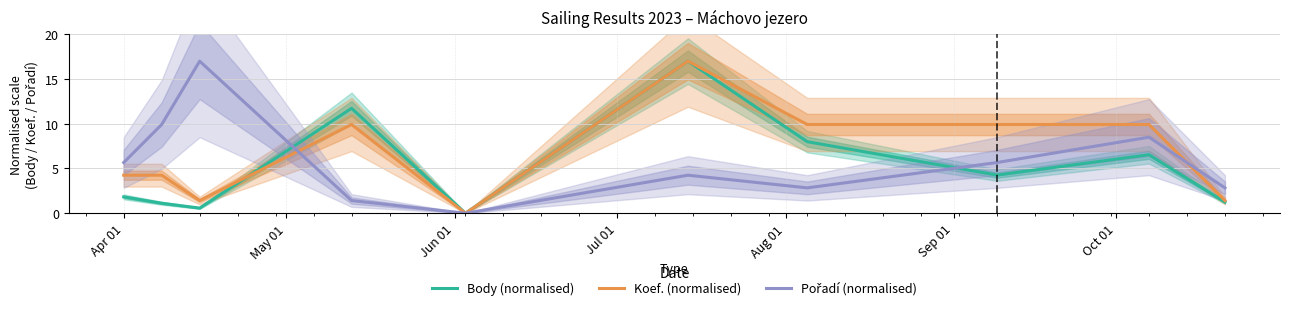

Does the chart have visible grid lines?

Yes